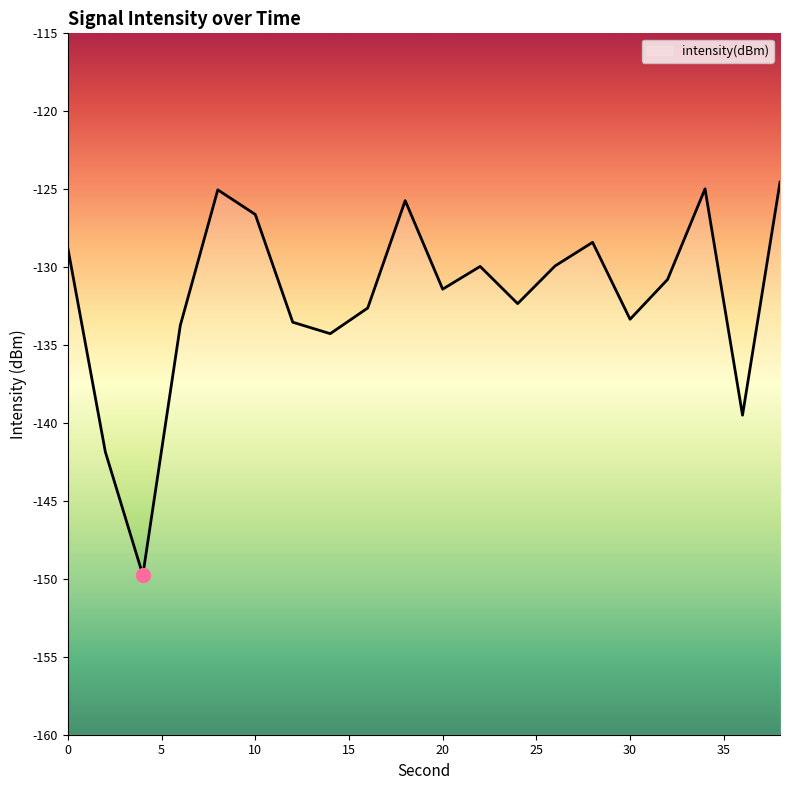

What is the change in value from 10 to 16?

-6.0